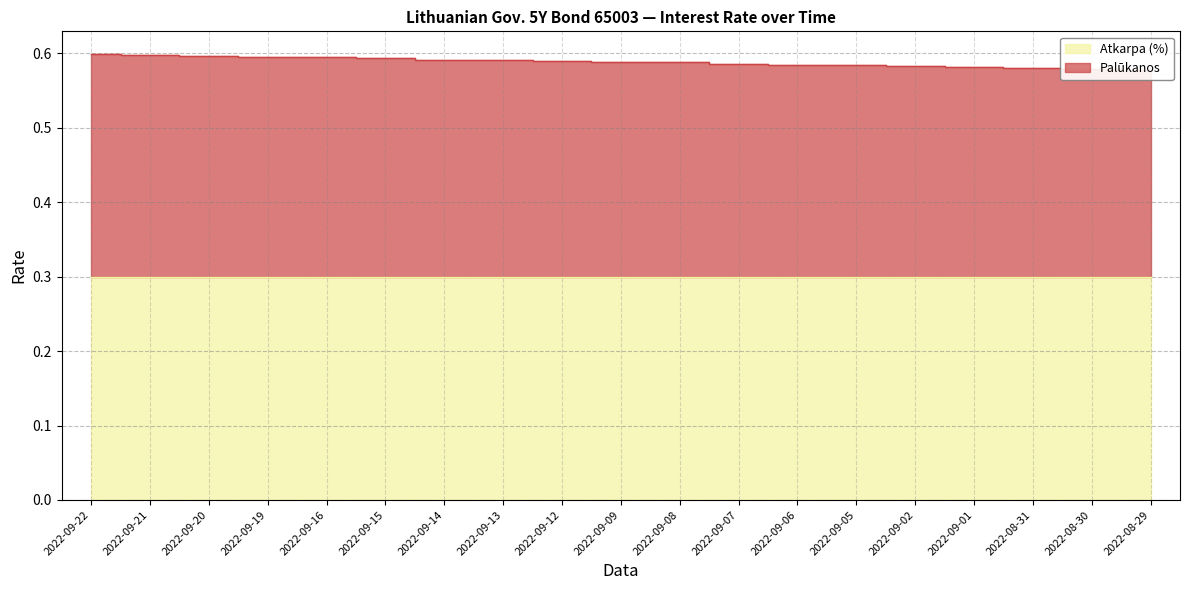

The value at 2022-09-05 is 0.9. True or false?

False